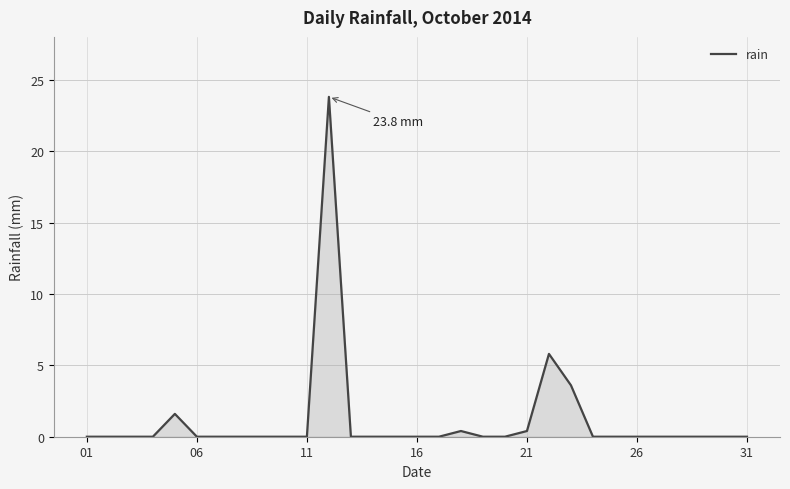

What is the difference between the maximum and minimum values?

23.8